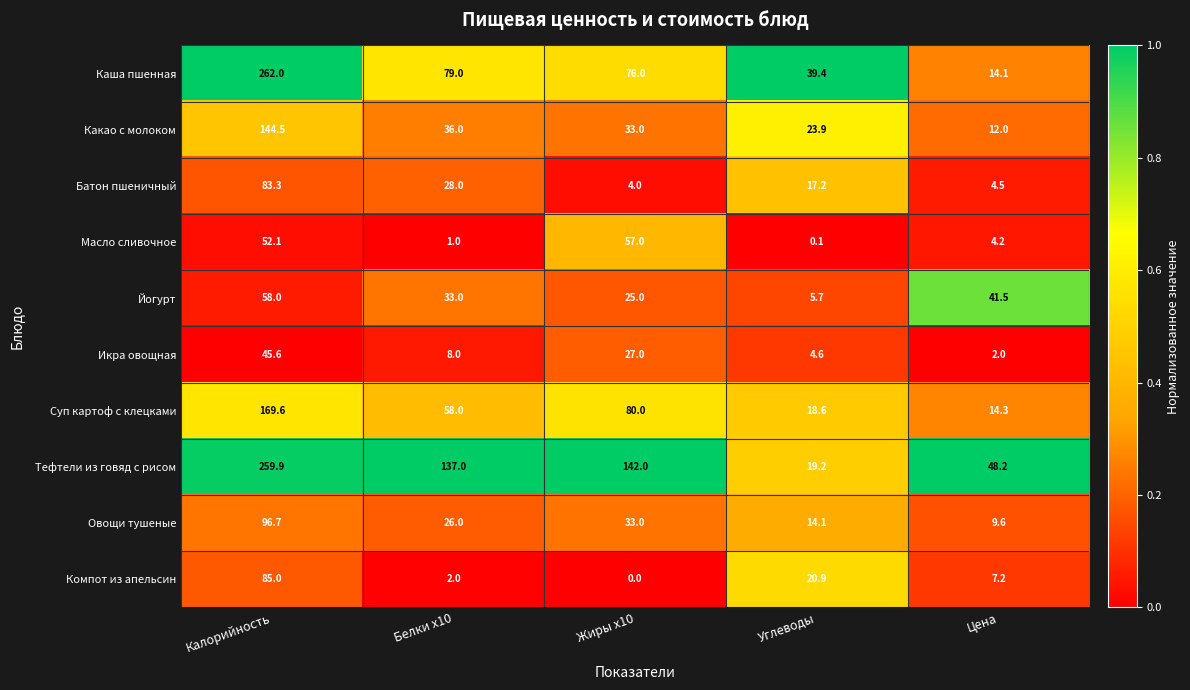

What is the difference between the second highest and minimum values in the Йогурт series?

35.8